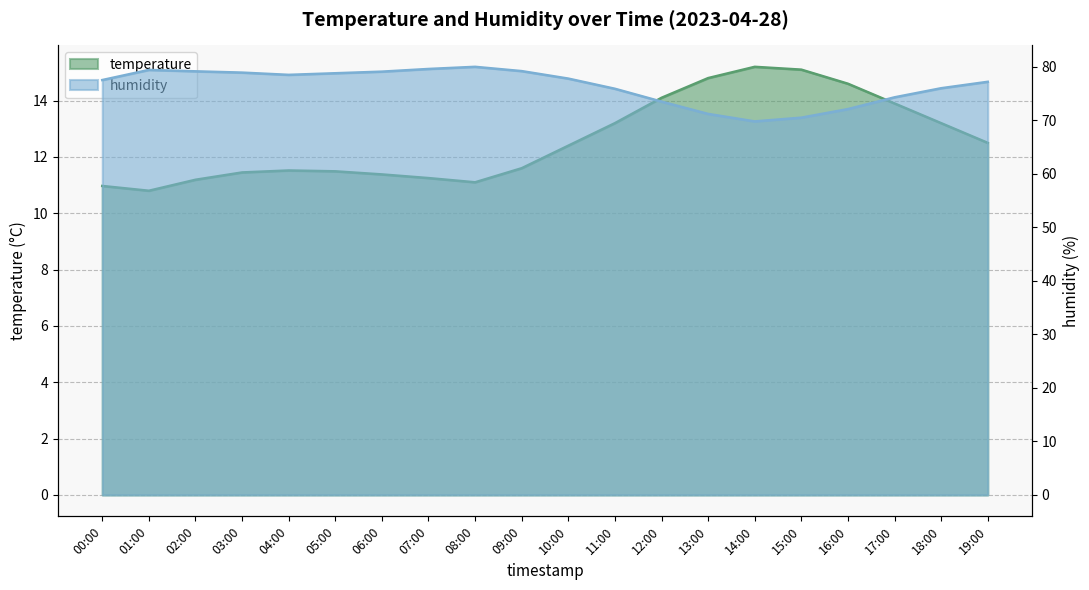

Reading left to right, list all the values displayed in this chart.

temperature: 00:00=11.0	01:00=10.8	02:00=11.2	03:00=11.4	04:00=11.5	05:00=11.5	06:00=11.4	07:00=11.2	08:00=11.1	09:00=11.6	10:00=12.4	11:00=13.2	12:00=14.1	13:00=14.8	14:00=15.2	15:00=15.1	16:00=14.6	17:00=13.9	18:00=13.2	19:00=12.5
humidity: 00:00=77.5	01:00=79.4	02:00=79.2	03:00=78.9	04:00=78.5	05:00=78.8	06:00=79.1	07:00=79.6	08:00=80.0	09:00=79.2	10:00=77.8	11:00=75.9	12:00=73.5	13:00=71.2	14:00=69.8	15:00=70.5	16:00=72.1	17:00=74.3	18:00=76.0	19:00=77.2